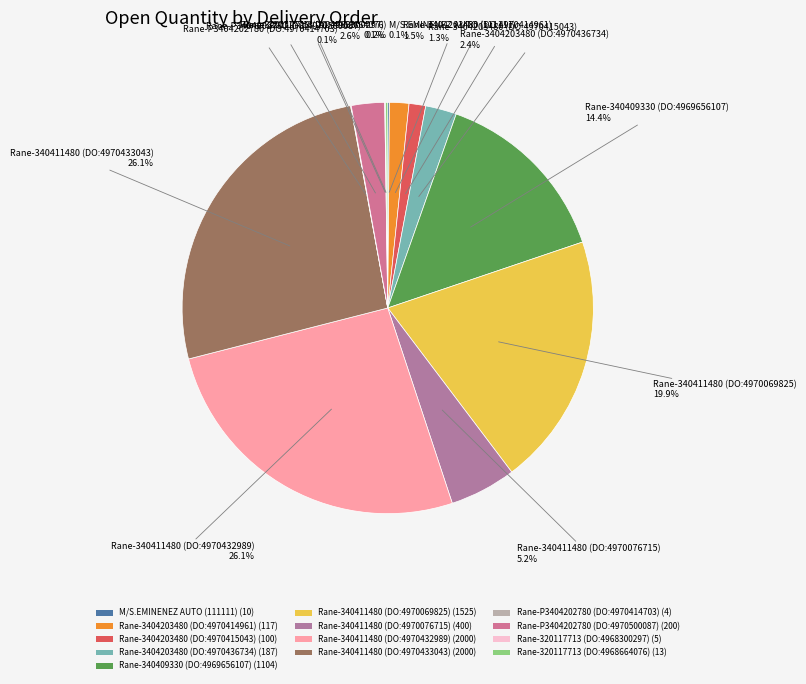

To the nearest percent, what is the average slice percentage?

8%